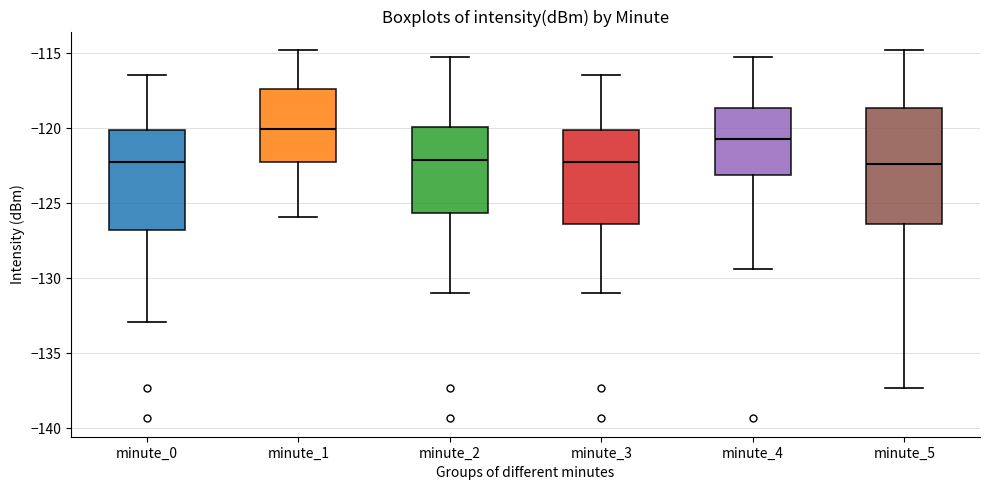

Where does the median line of the box for minute_2 sit on the y-axis? The values are not printed on the chart, so give them approximately, as read against the axis.

-122.0